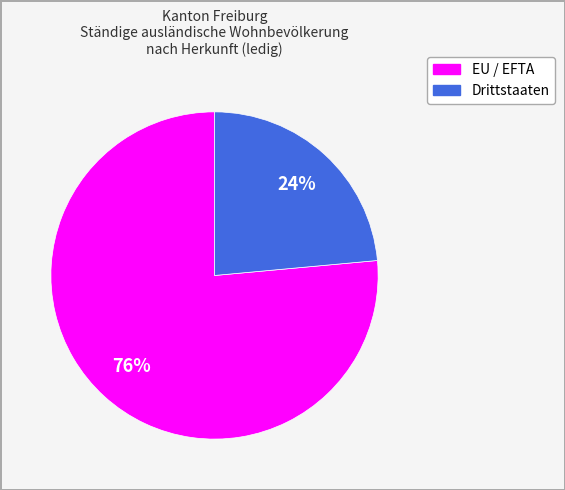

To the nearest percent, what is the average slice percentage?

50%